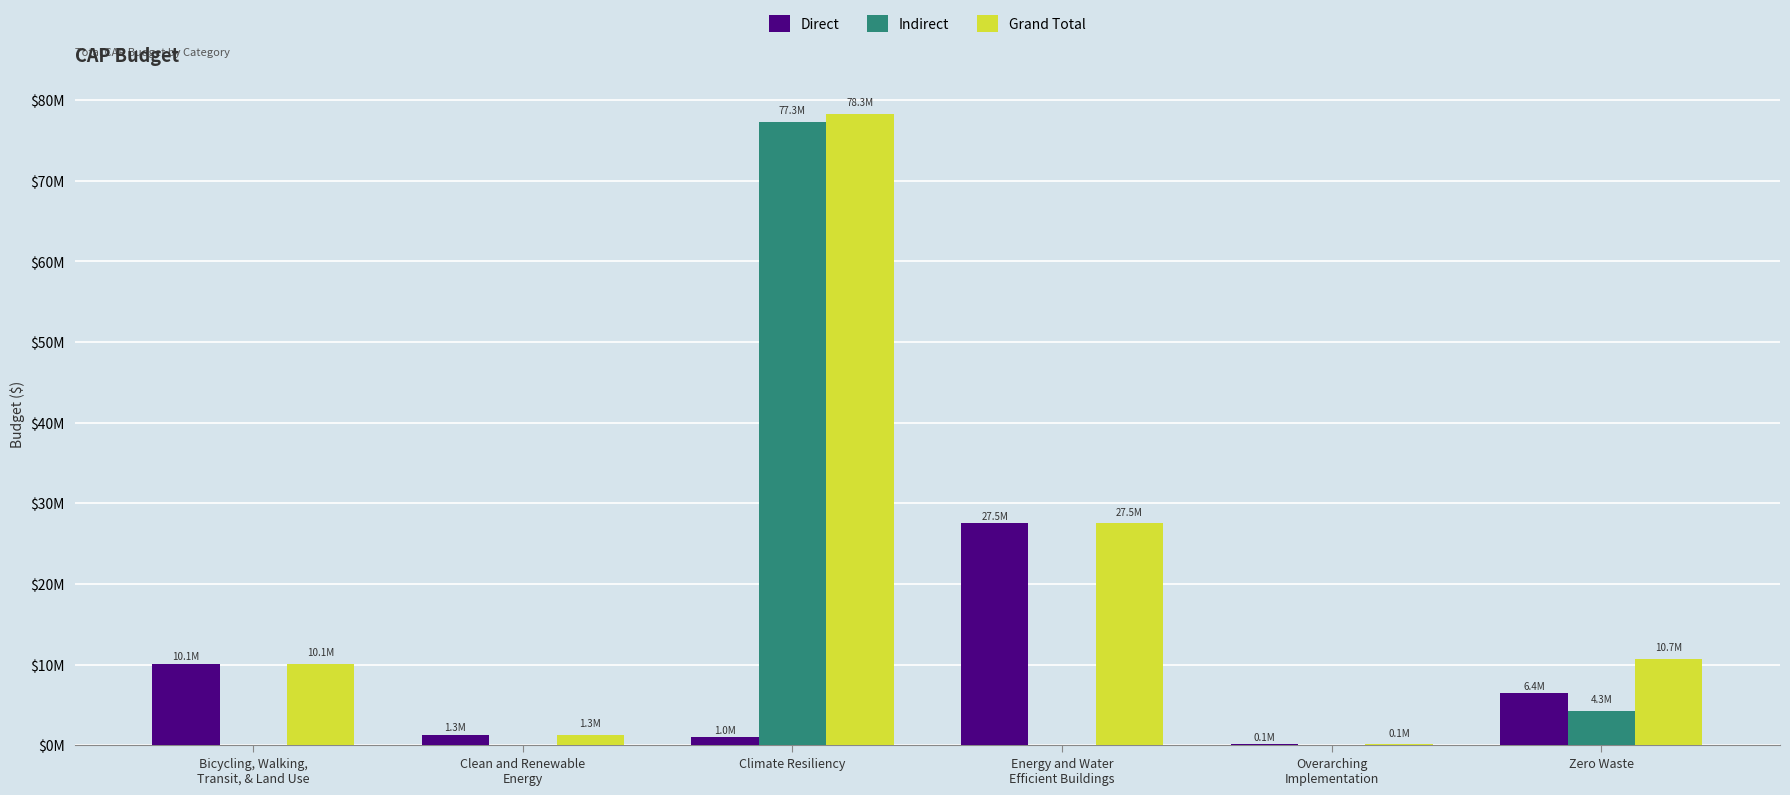

What is the difference between the maximum and minimum values in the Indirect series?

77342551.0